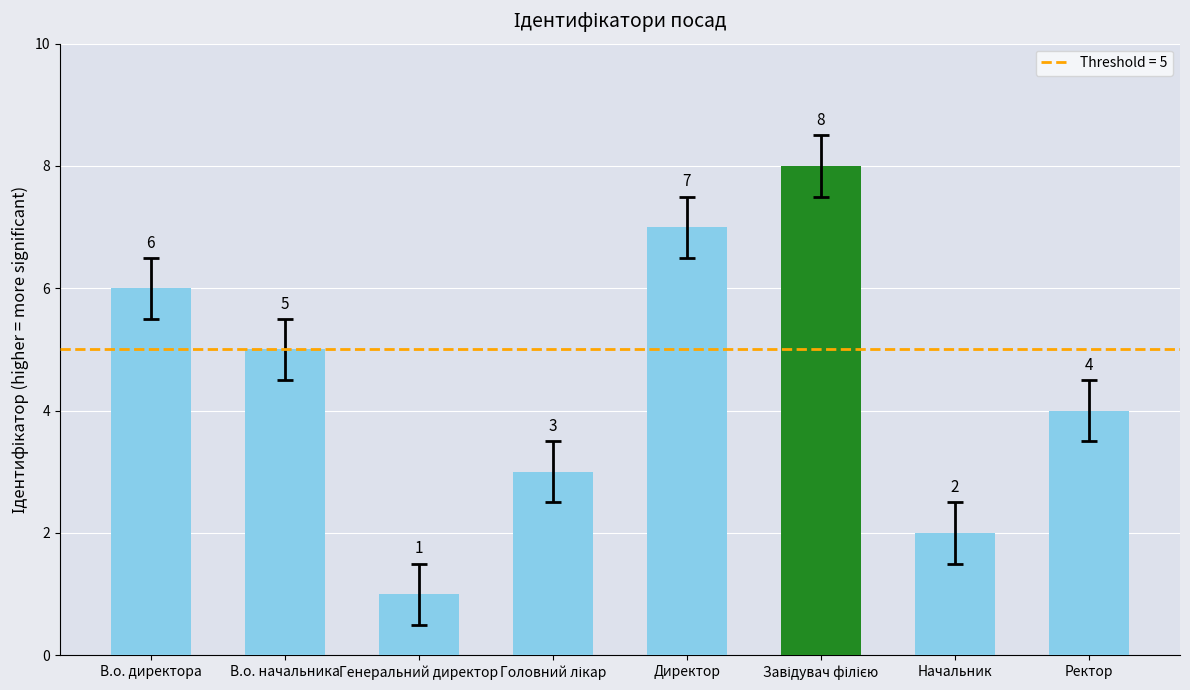

What is the maximum value shown in the chart?

8